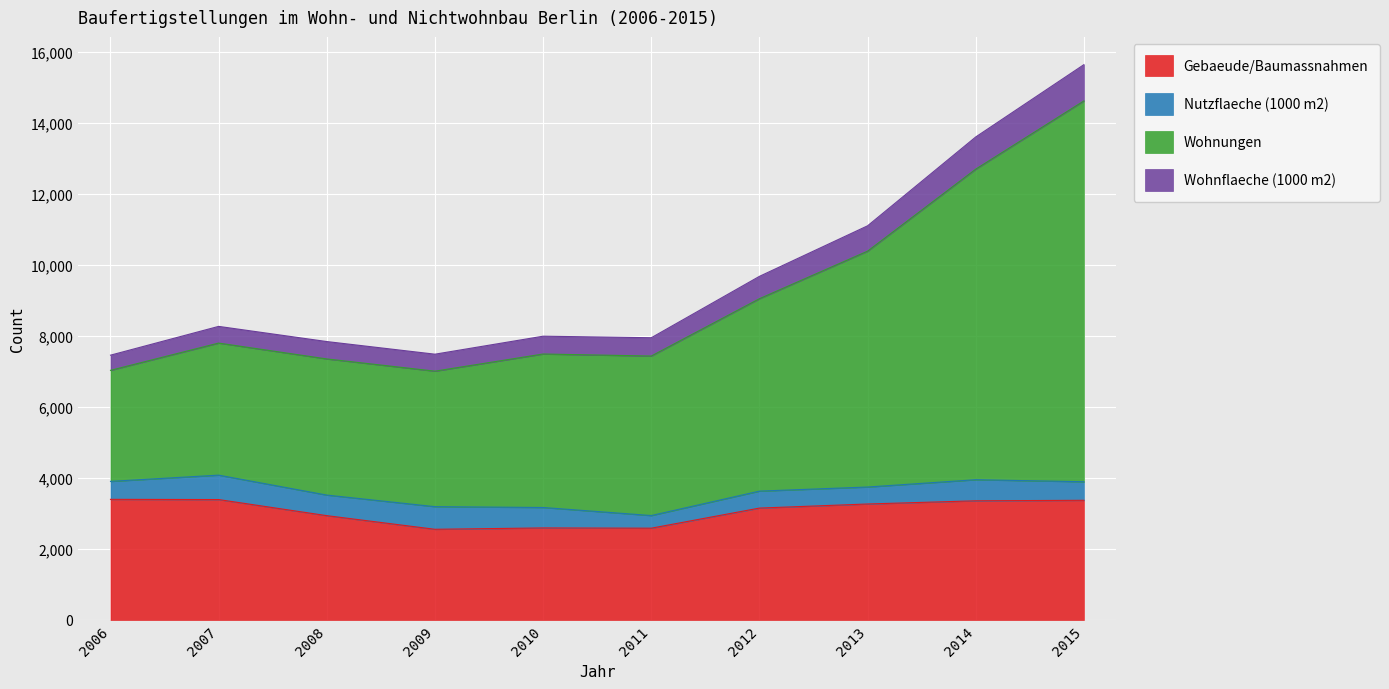

At which category is the sum across all series the highest?

2015